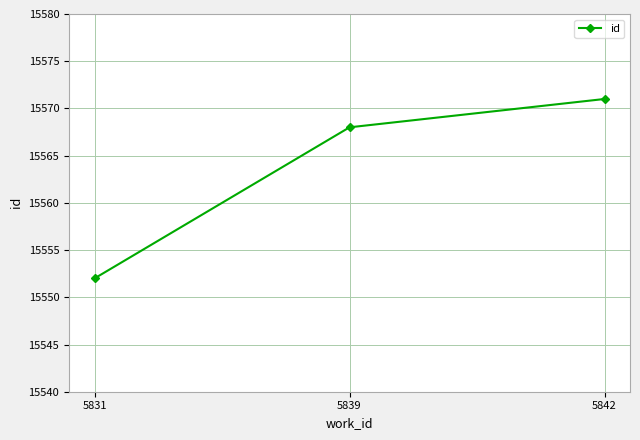

Rank the categories by value from highest to lowest.

5842, 5839, 5831